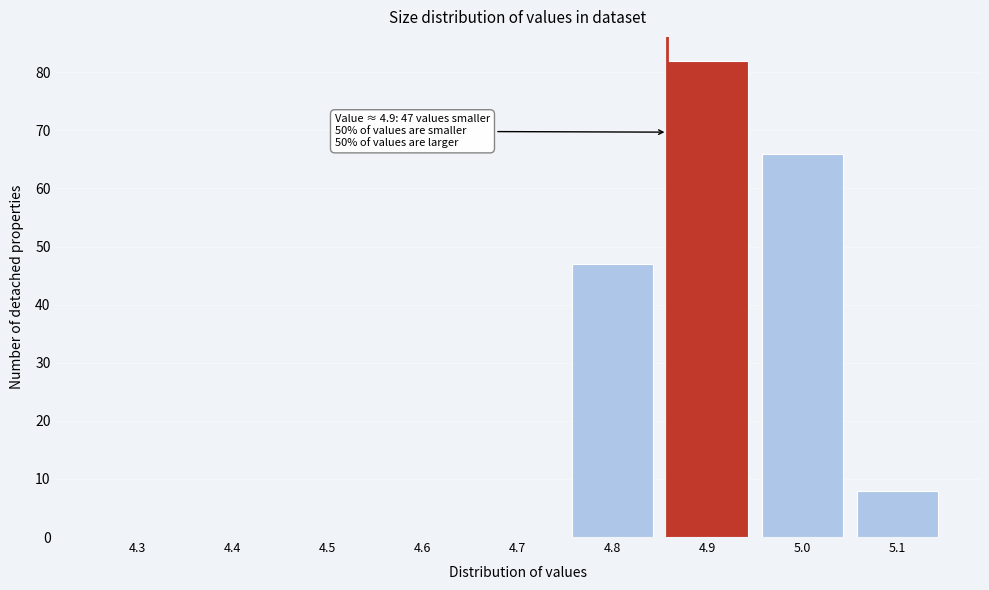

Reading left to right, extract all data points from this chart.

4.3=0	4.4=0	4.5=0	4.6=0	4.7=0	4.8=47	4.9=82	5.0=66	5.1=8